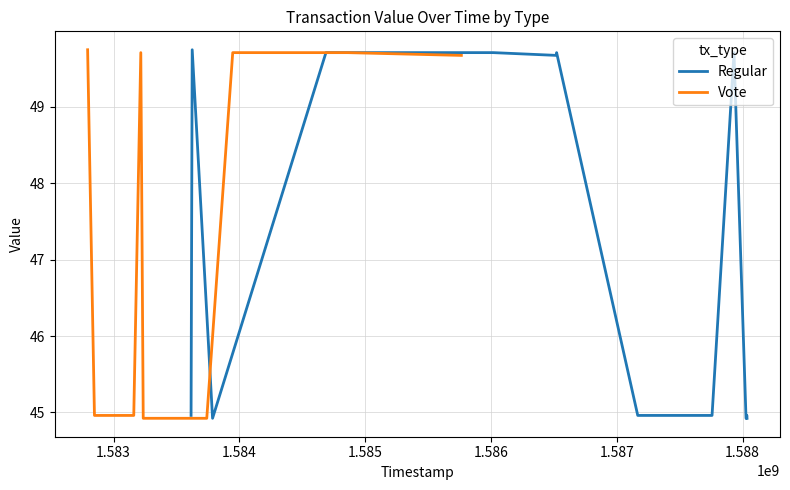

List the series in order of their peak value, lowest first.

Regular, Vote